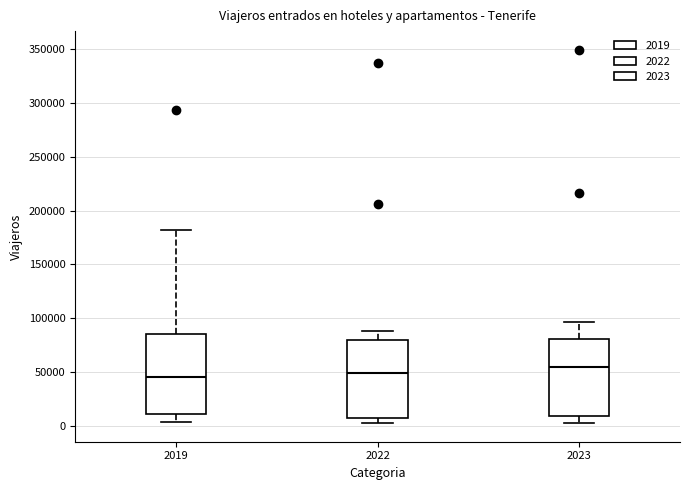

Reading left to right, read every box against the y-axis: the position of its median line, the range the box covers, and the ends of its whiskers. The values are not printed on the chart, so give them approximately, as read against the axis.

2019: median 45000, box 10000 to 85000, whiskers 5000 to 180000
2022: median 50000, box 10000 to 80000, whiskers 5000 to 90000
2023: median 55000, box 10000 to 80000, whiskers 5000 to 95000